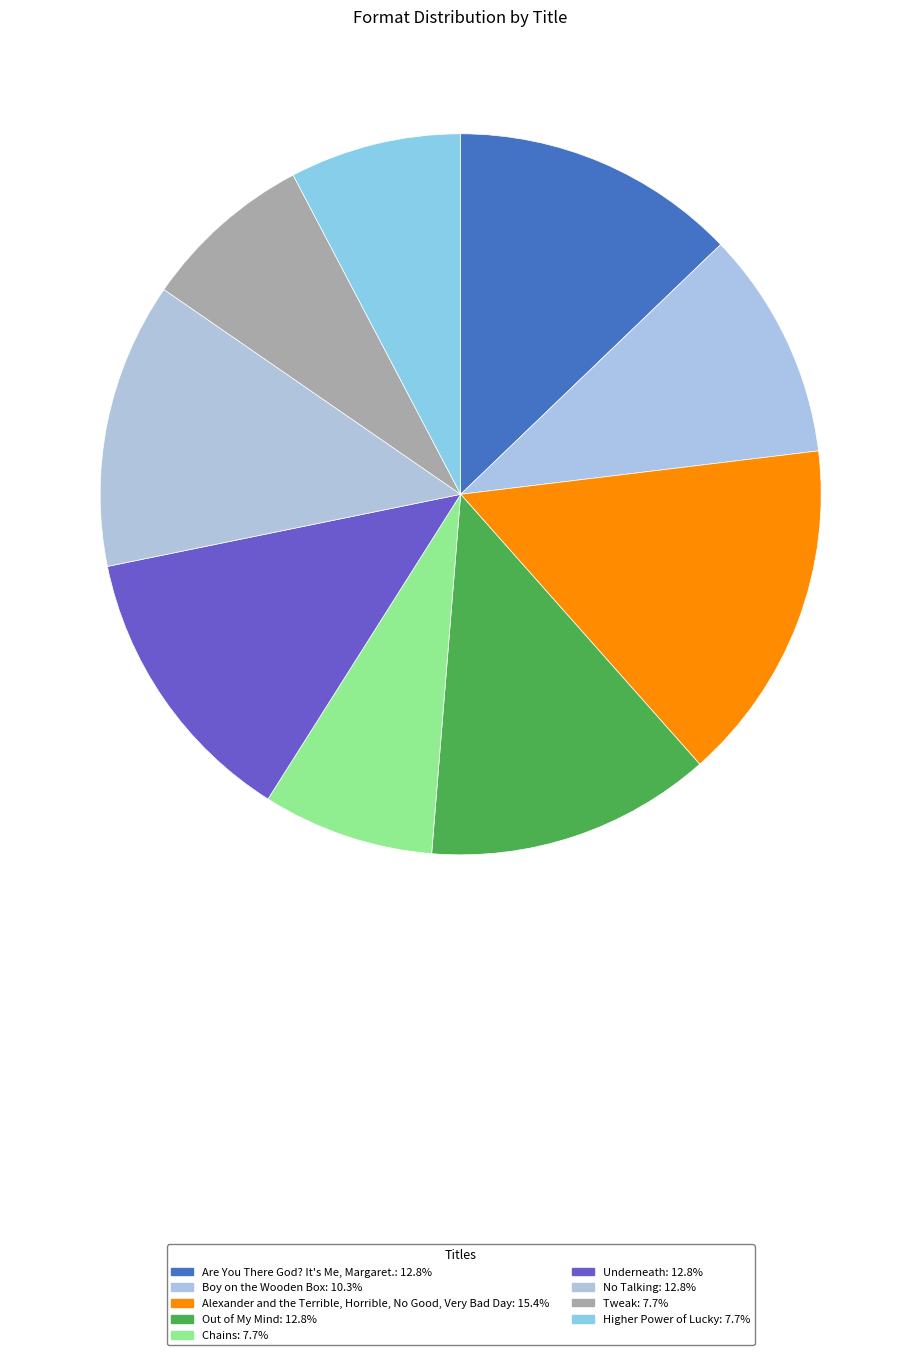

How many slices are in this pie chart?

9